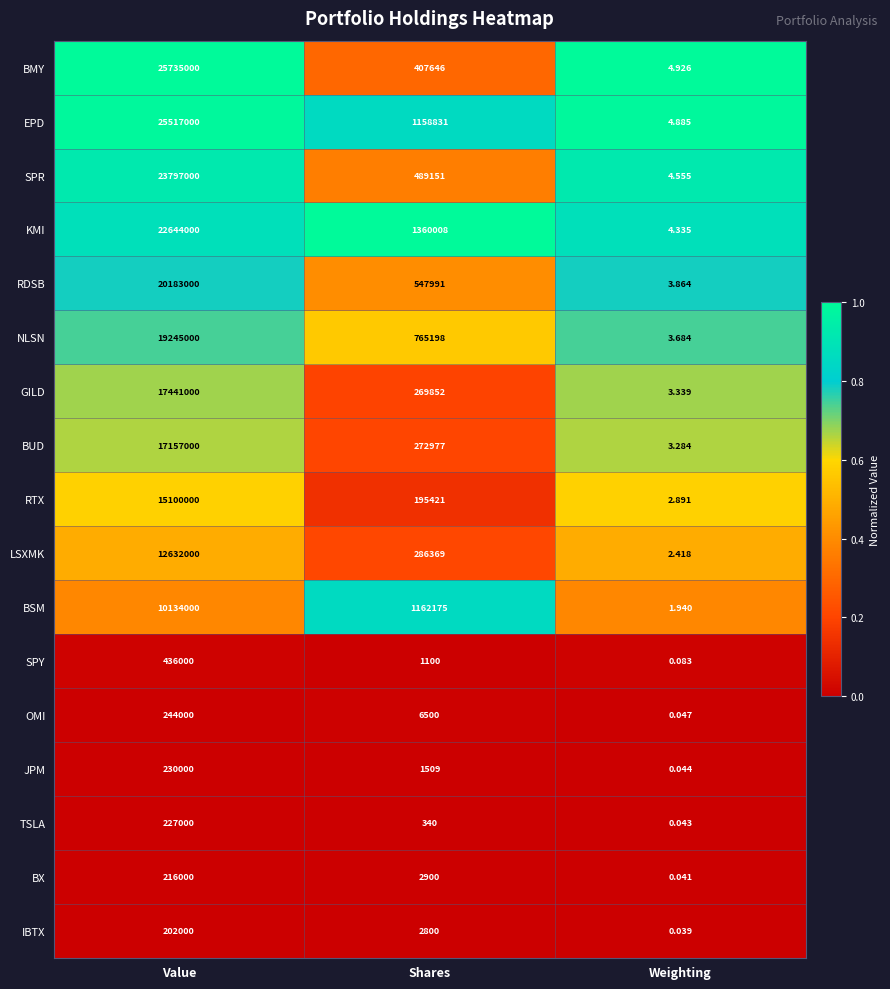

What is the difference between the highest and lowest values at Value?

25533000.0